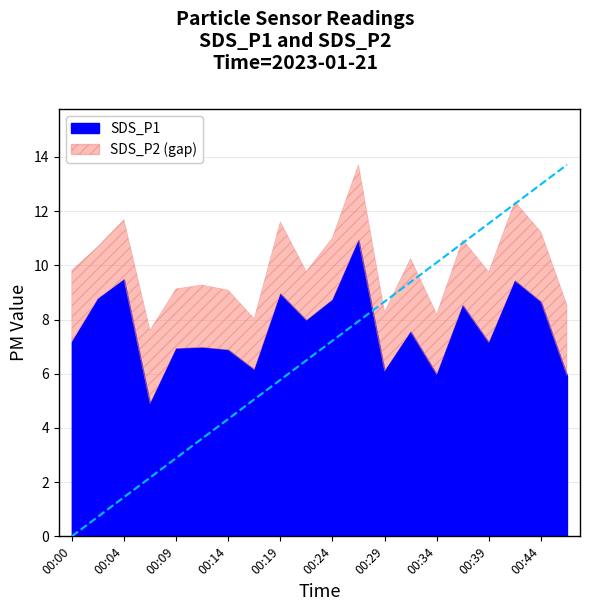

The SDS_P2 series shows 2.2 at 00:34. True or false?

True